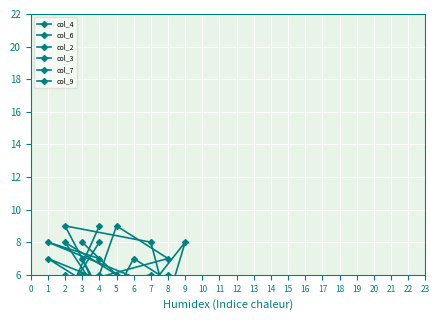

At how many categories does at least one series exceed 5?

9